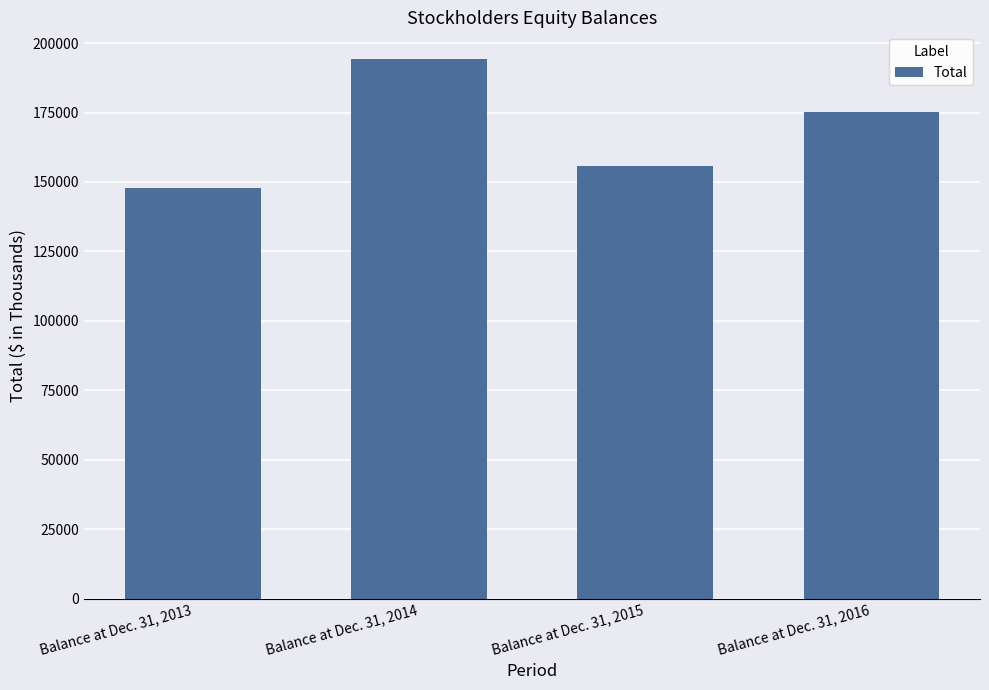

True or false: the data shows 175210 at Balance at Dec. 31, 2016.

True